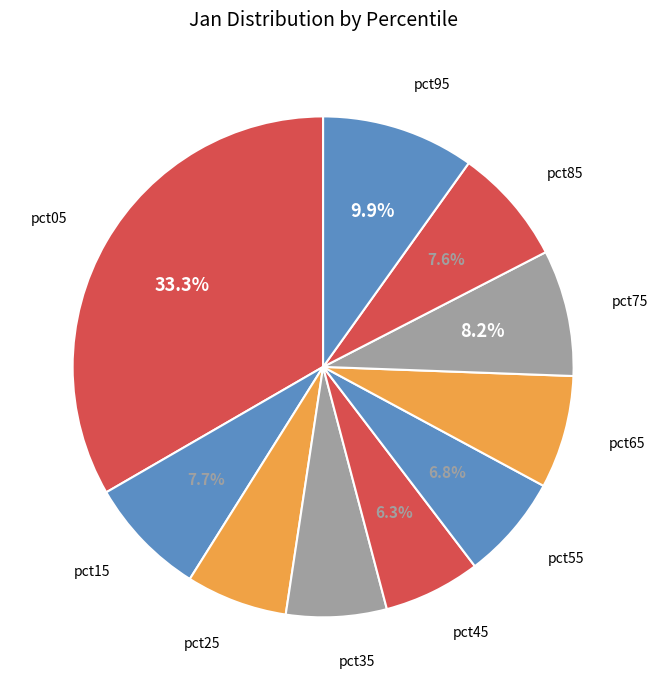

How many segments does this pie chart have?

10